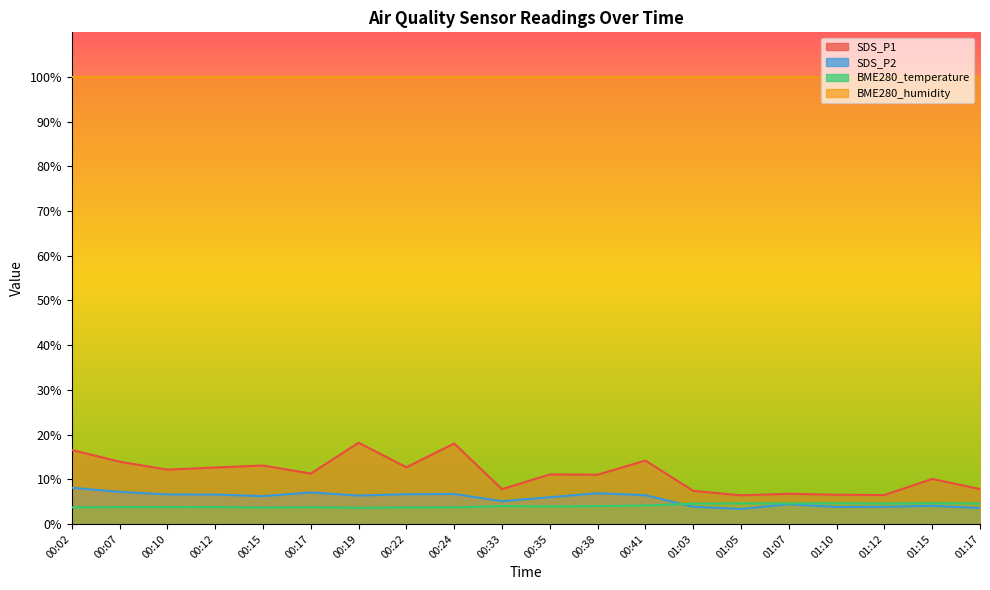

Where is the first local minimum for BME280_temperature?

00:15